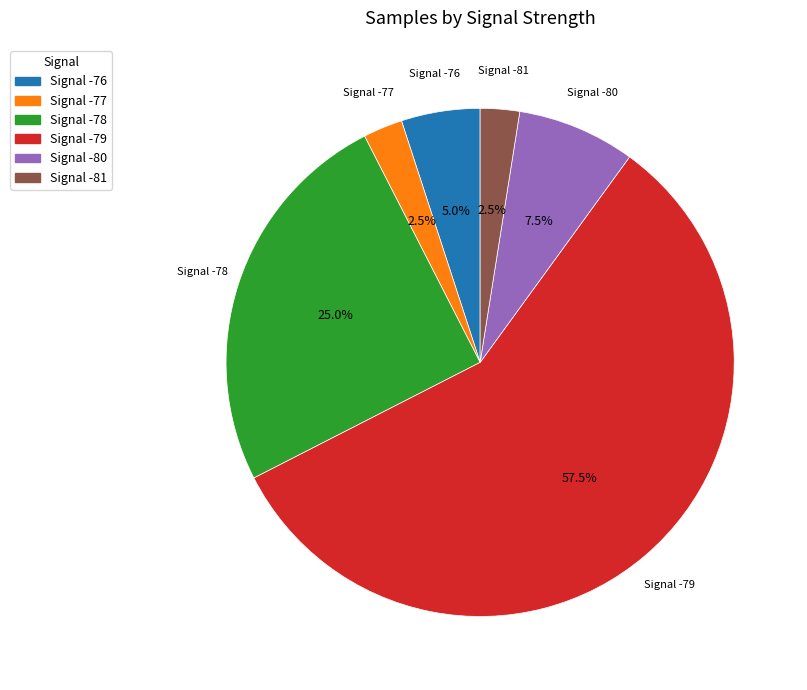

Count the number of slices in the pie.

6